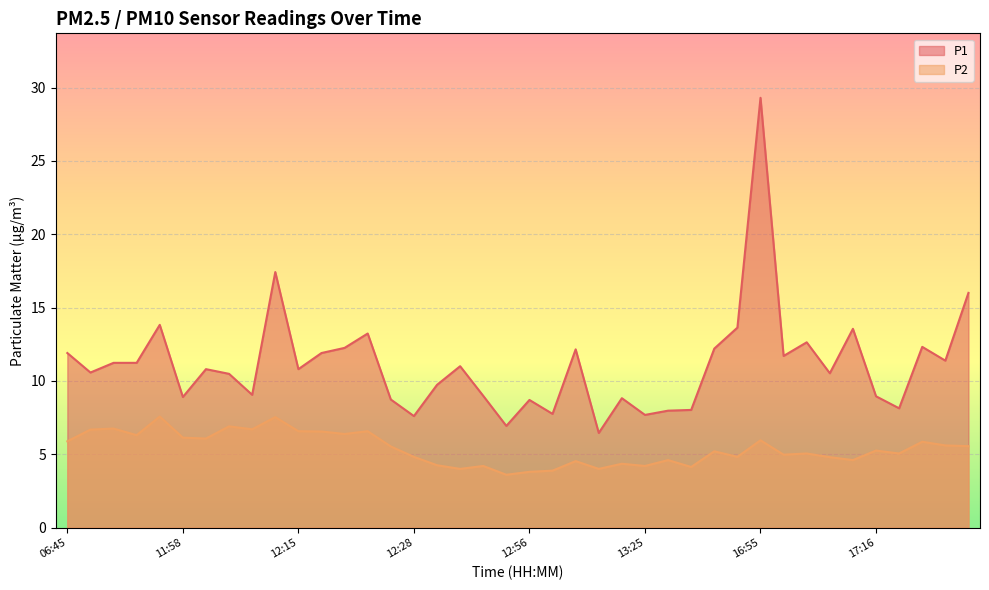

What are all the series names shown in the legend?

P1, P2